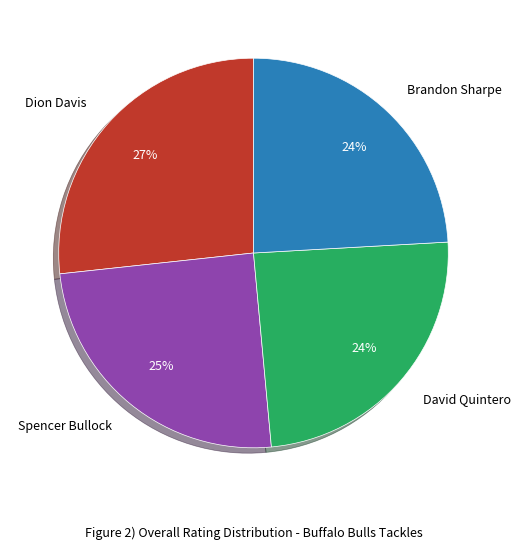

Is there a majority slice in this chart?

No